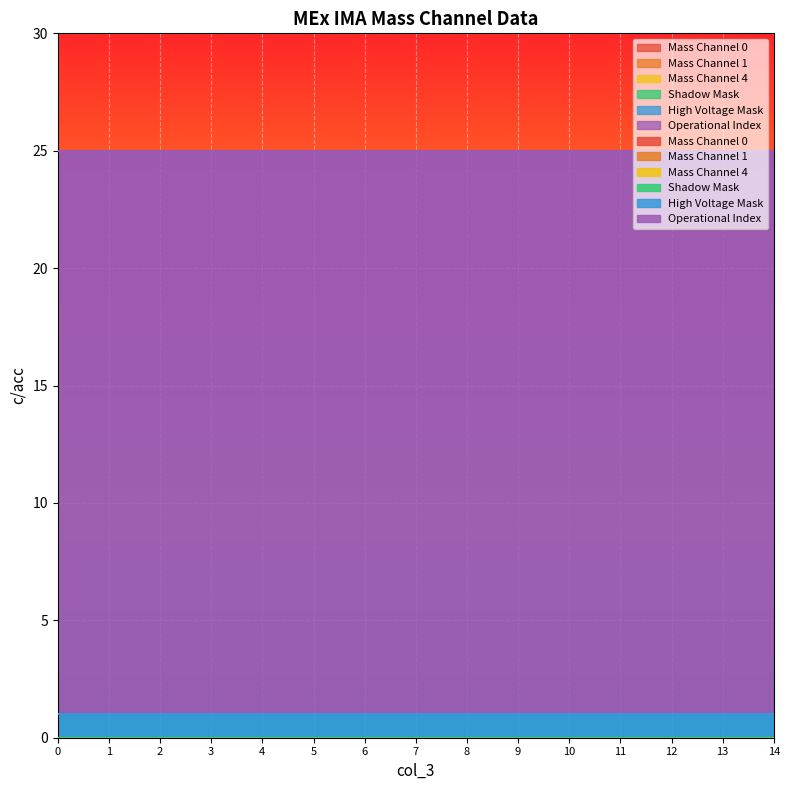

The value of Mass Channel 1 at 1 is 0. True or false?

True